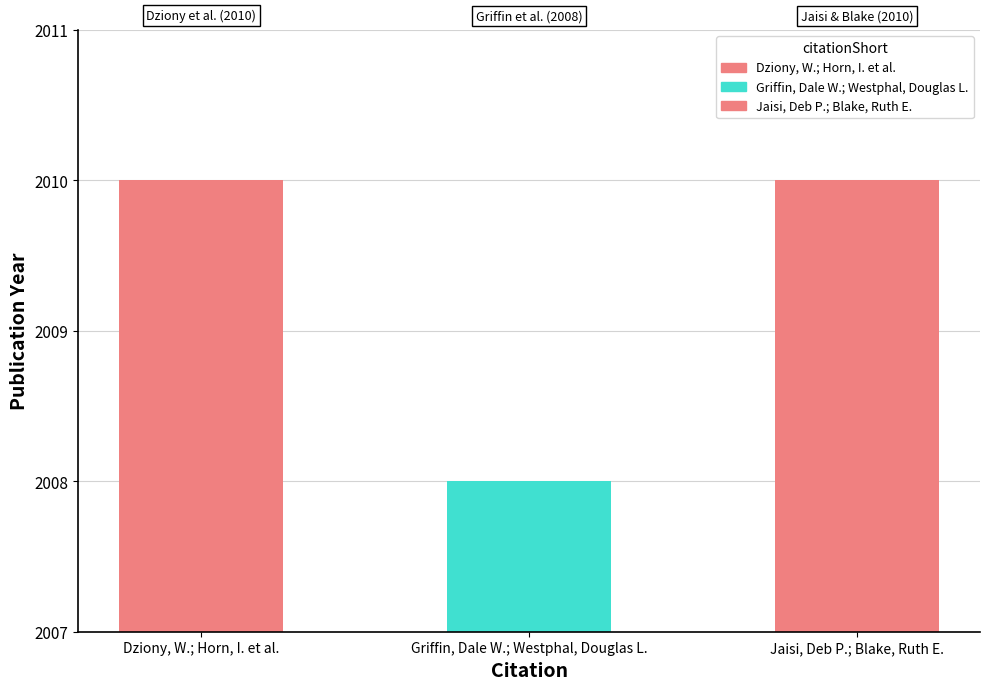

Between Dziony, W.; Horn, I. et al. and Griffin, Dale W.; Westphal, Douglas L., which is larger?

Dziony, W.; Horn, I. et al.